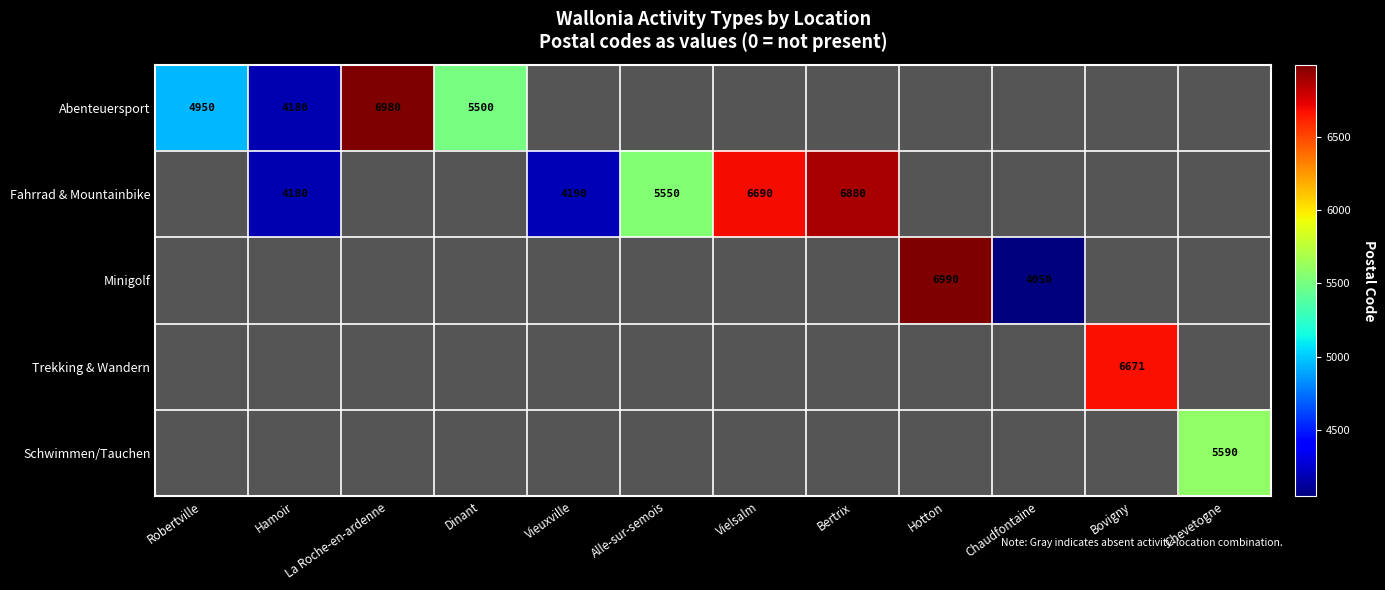

The Schwimmen/Tauchen series shows 5590 at Chevetogne. True or false?

True